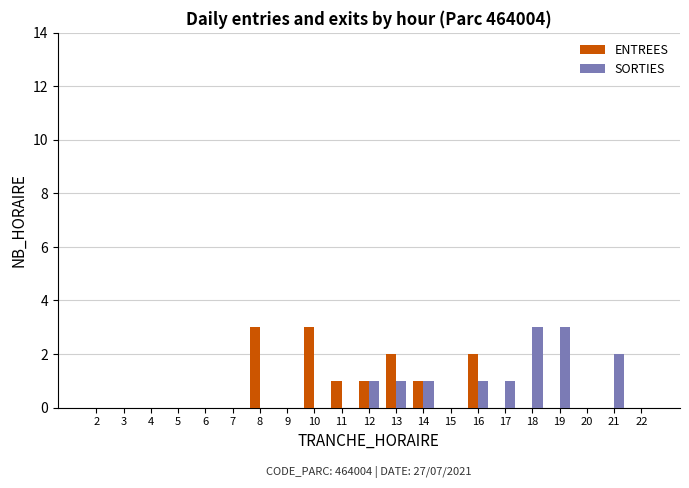

Is it true that ENTREES equals 2 at 16?

True